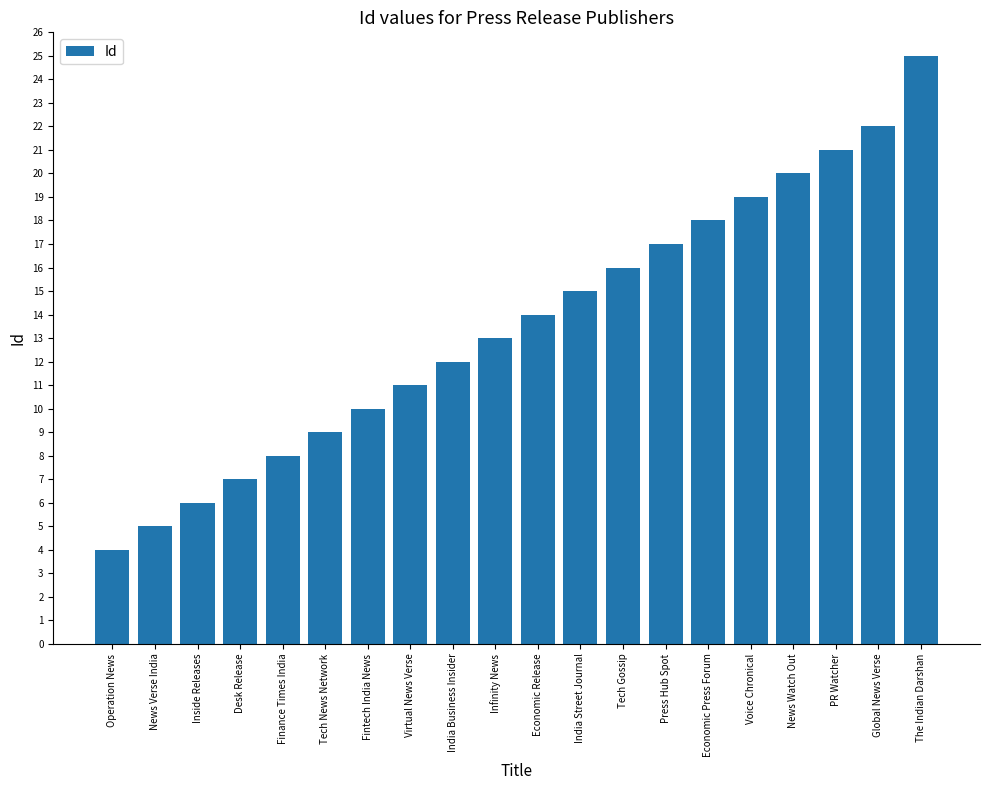

What is the change in value from Desk Release to Tech News Network?

+2